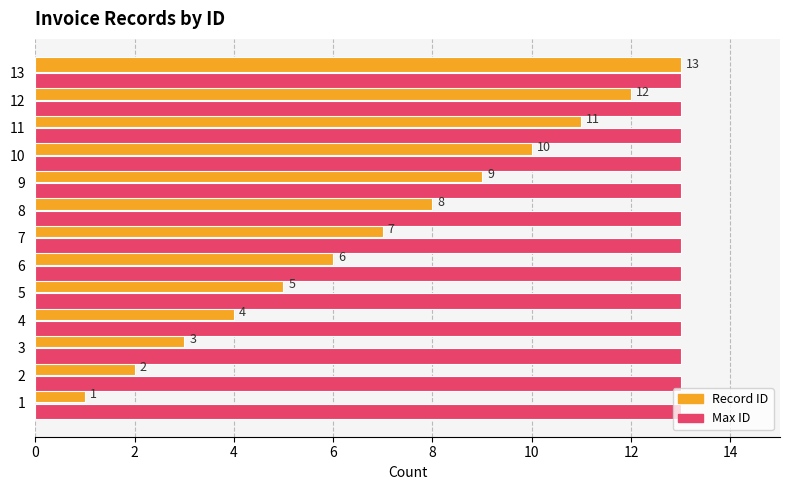

Rank the series by their average value, from highest to lowest.

Max ID, Record ID